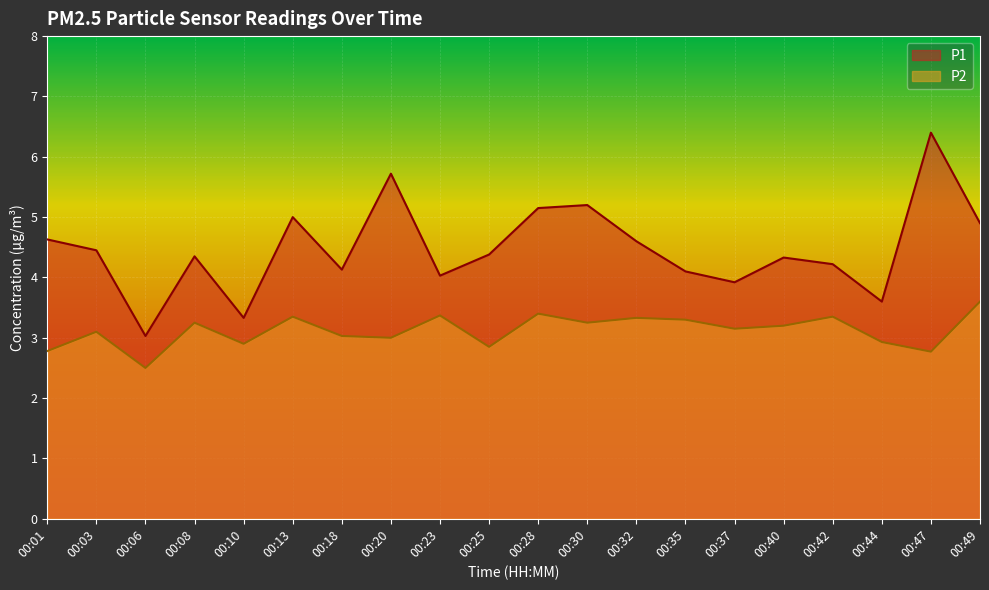

Read the P2 value at 00:30.

3.2